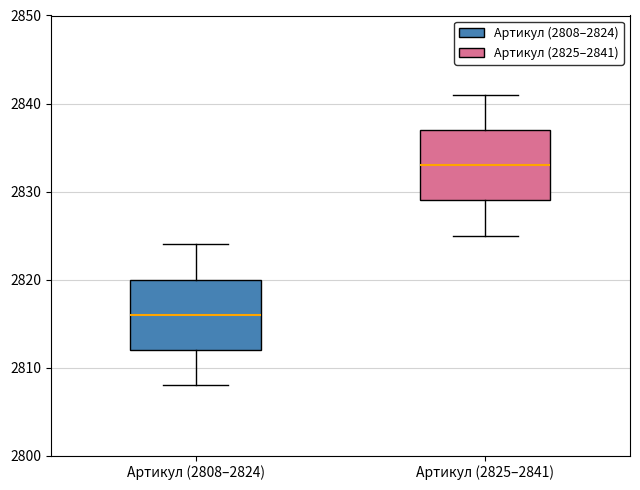

Which box's median line is the lowest?

Артикул (2808–2824)